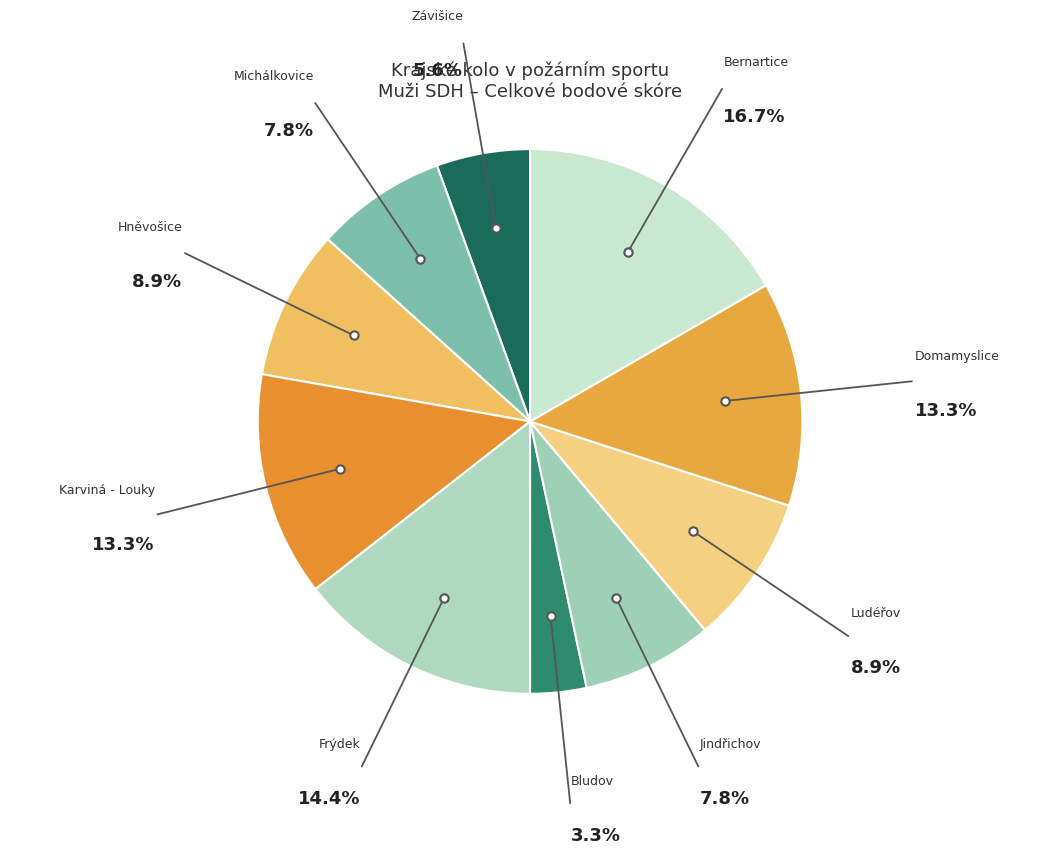

Which category has the smallest portion of the pie?

Bludov